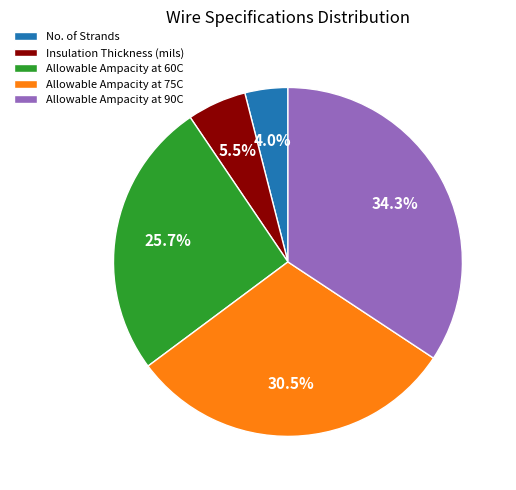

What is the smallest slice in the pie chart?

No. of Strands